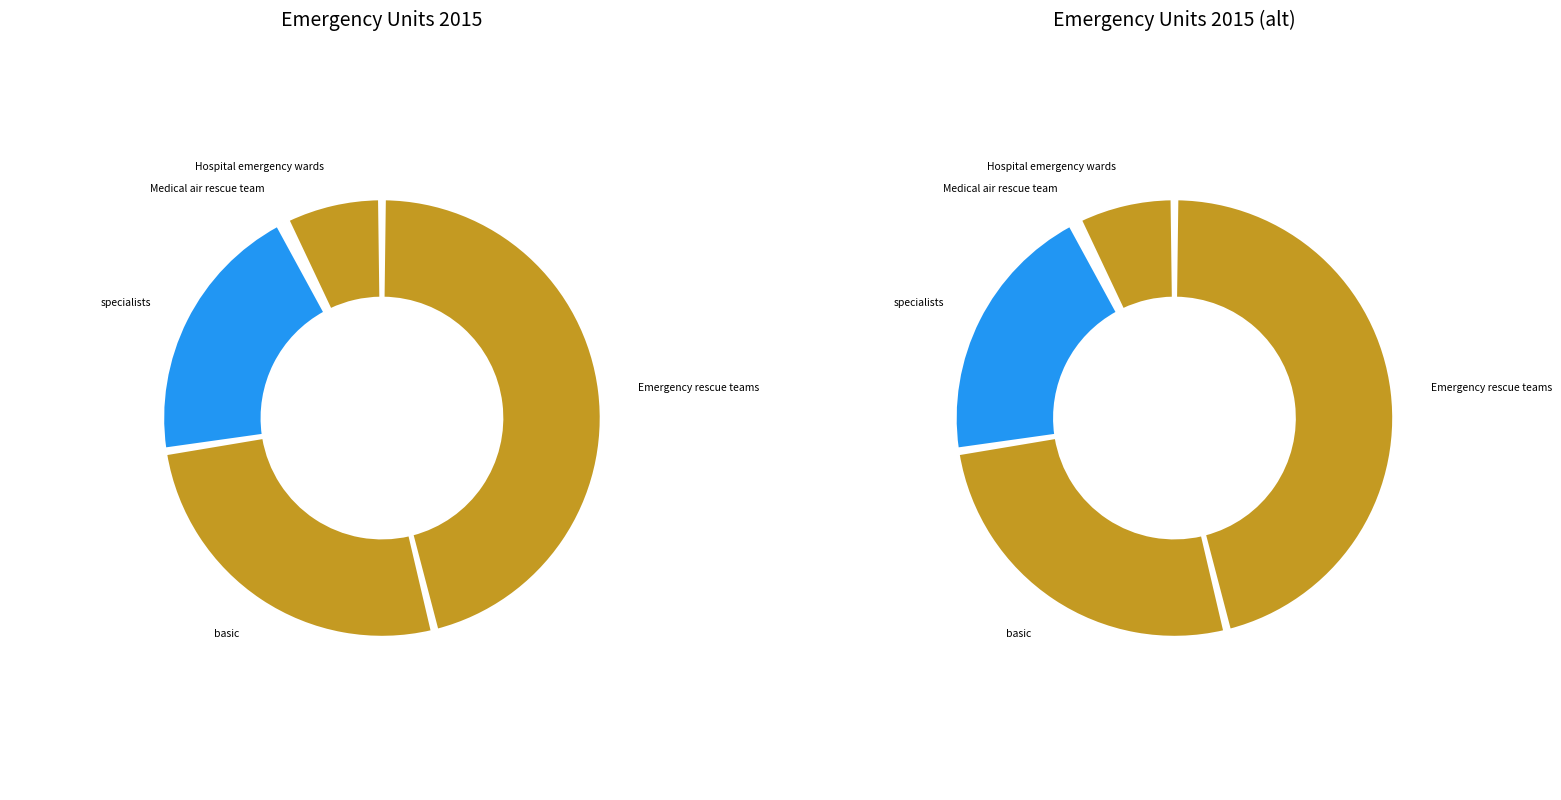

To the nearest percent, what is the combined percentage of Emergency rescue teams and Medical air rescue team?

47%